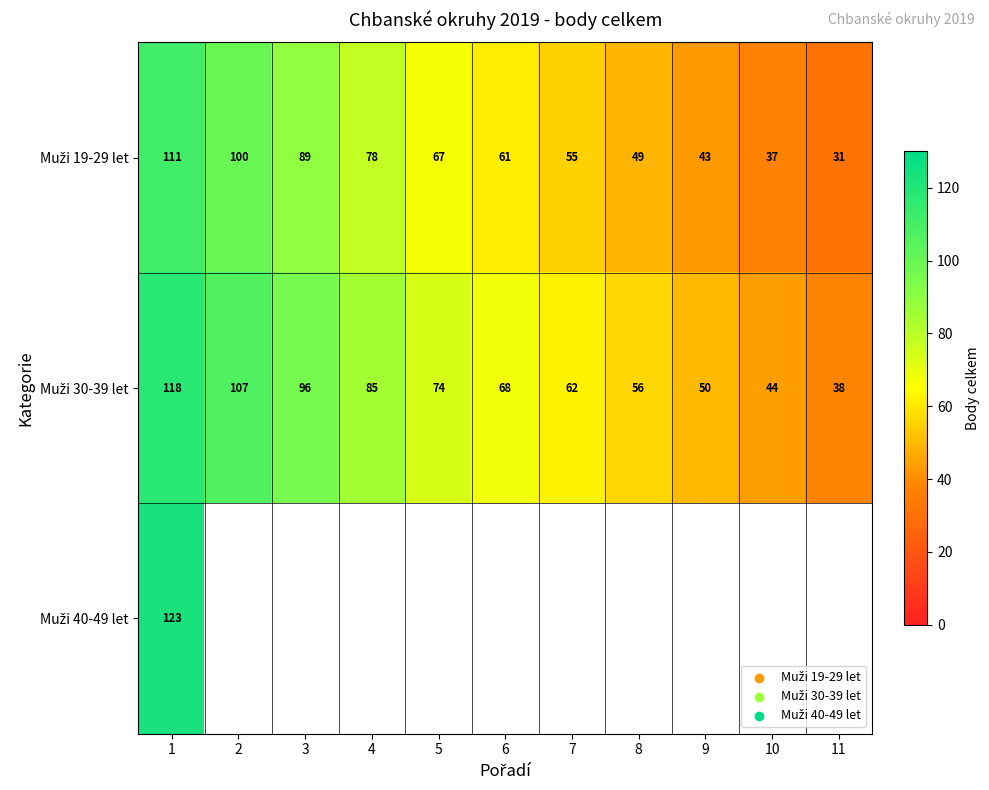

Count the number of data series in this chart.

3